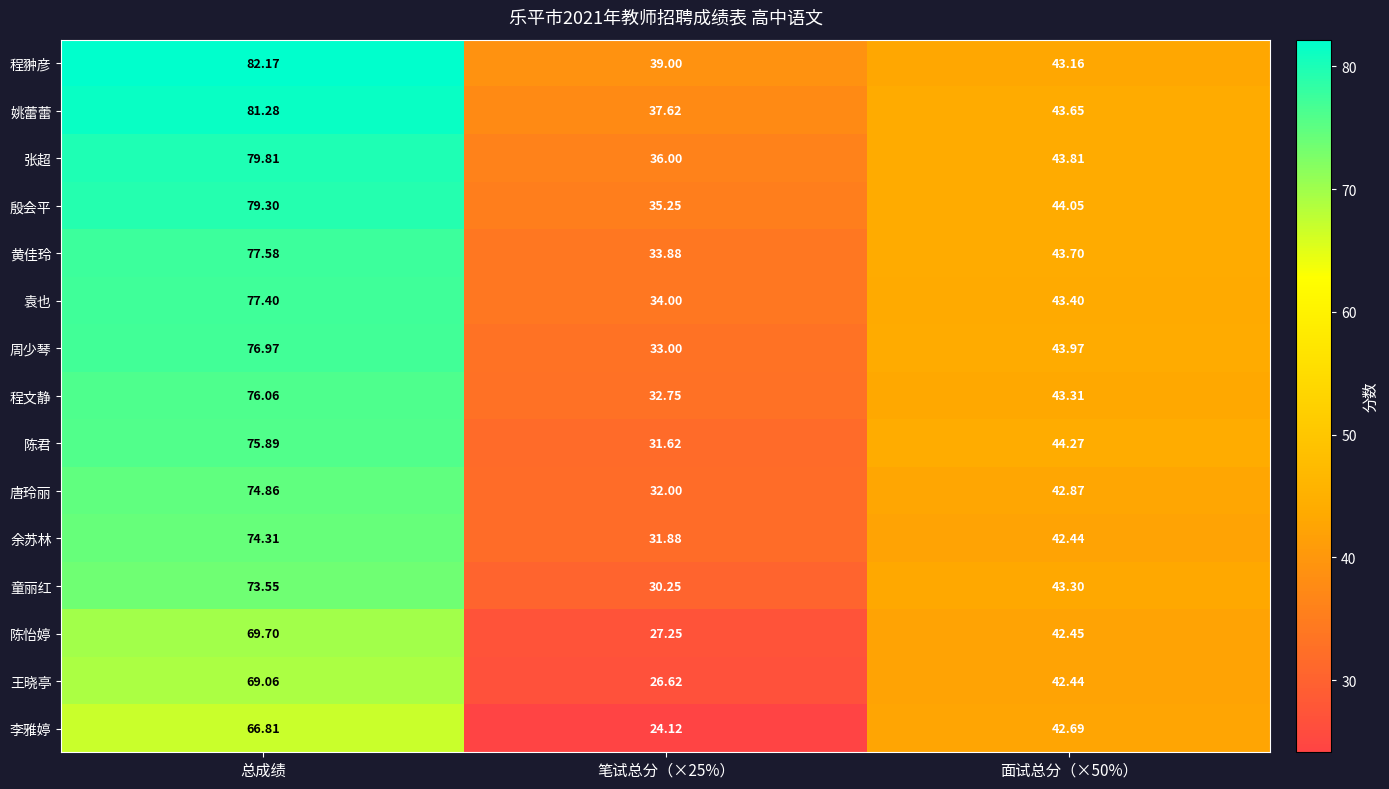

At how many categories does at least one series exceed 27?

3